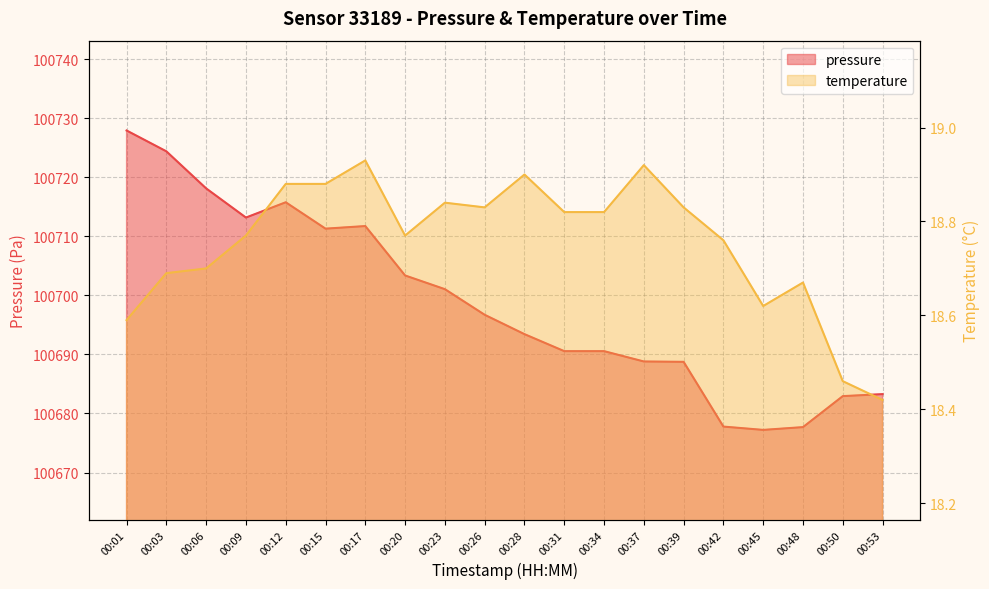

True or false: temperature and pressure cross at least once.

False